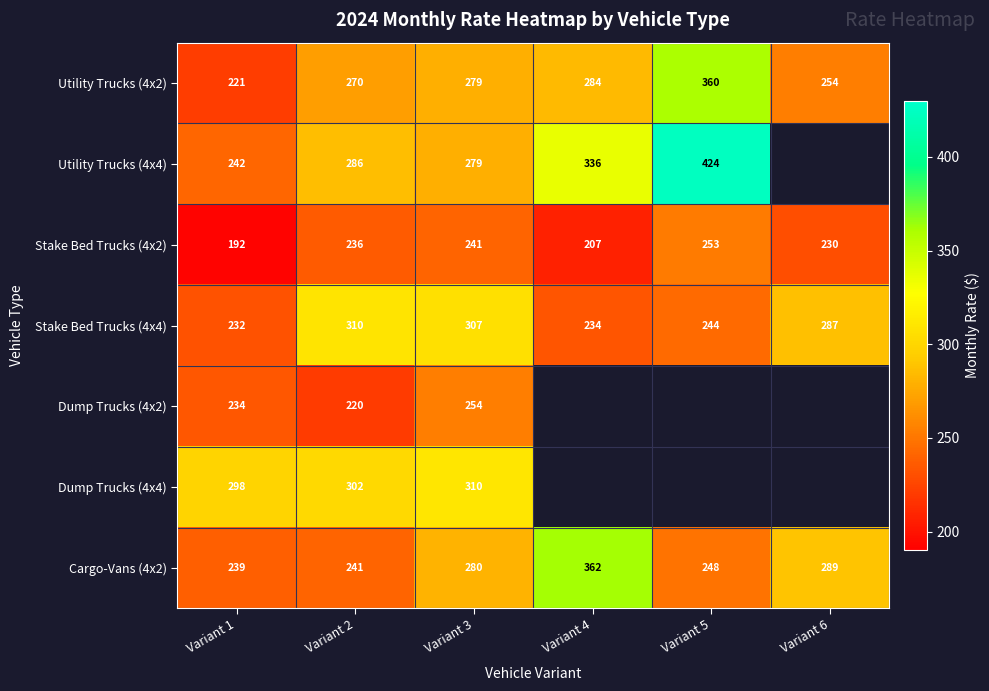

Rank the categories by Stake Bed Trucks (4x4) value from highest to lowest.

Variant 2, Variant 3, Variant 6, Variant 5, Variant 4, Variant 1